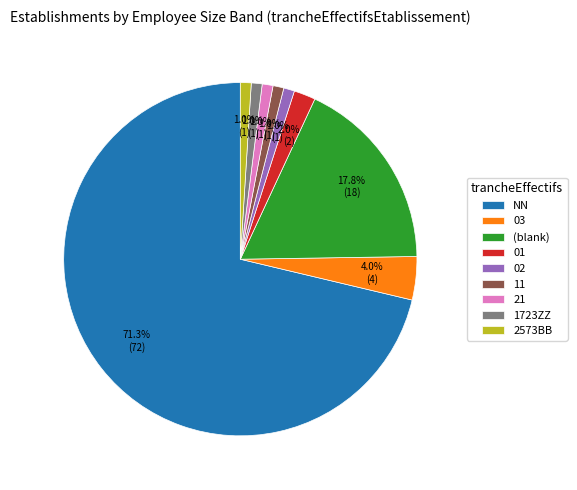

Approximately how many times larger is the value at 11 compared to 21?

1.0